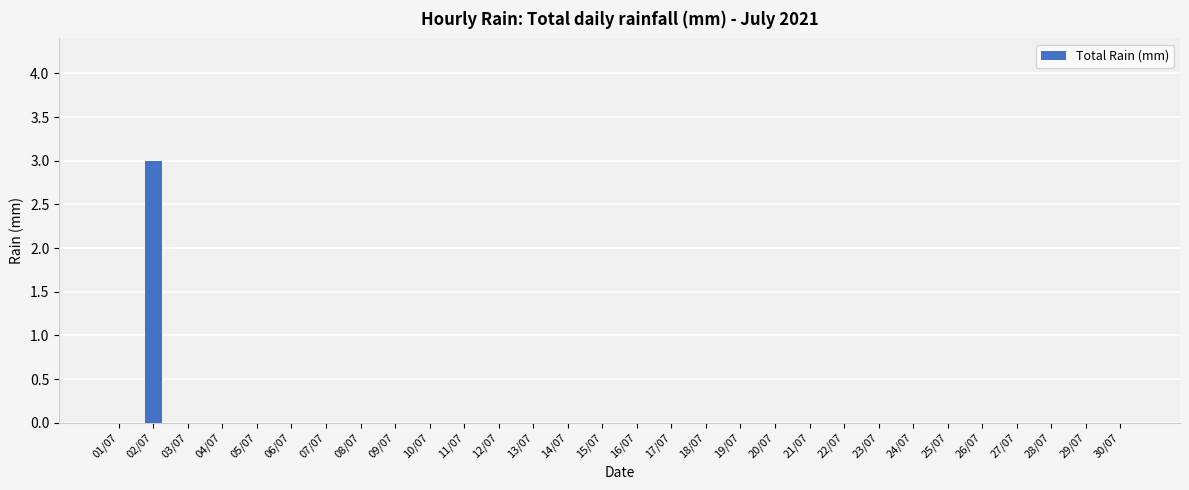

The value at 11/07 is 0.0. True or false?

True